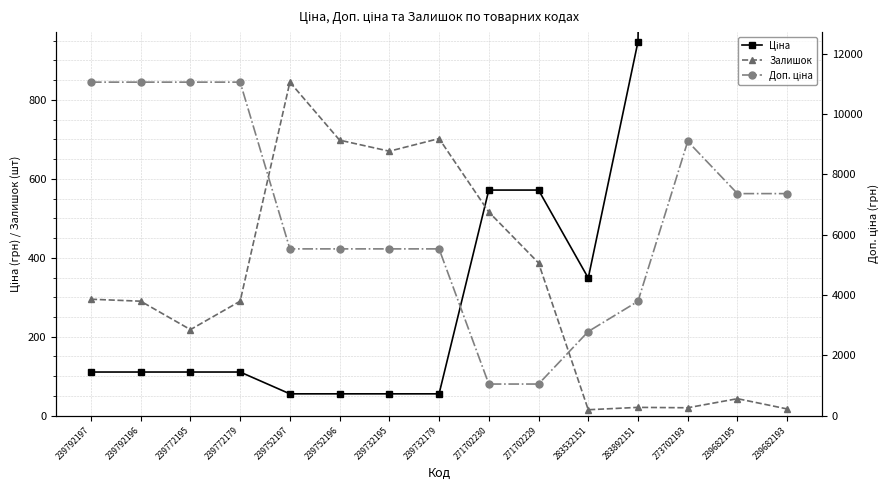

Which category has the lowest value in the Ціна series?

239752197